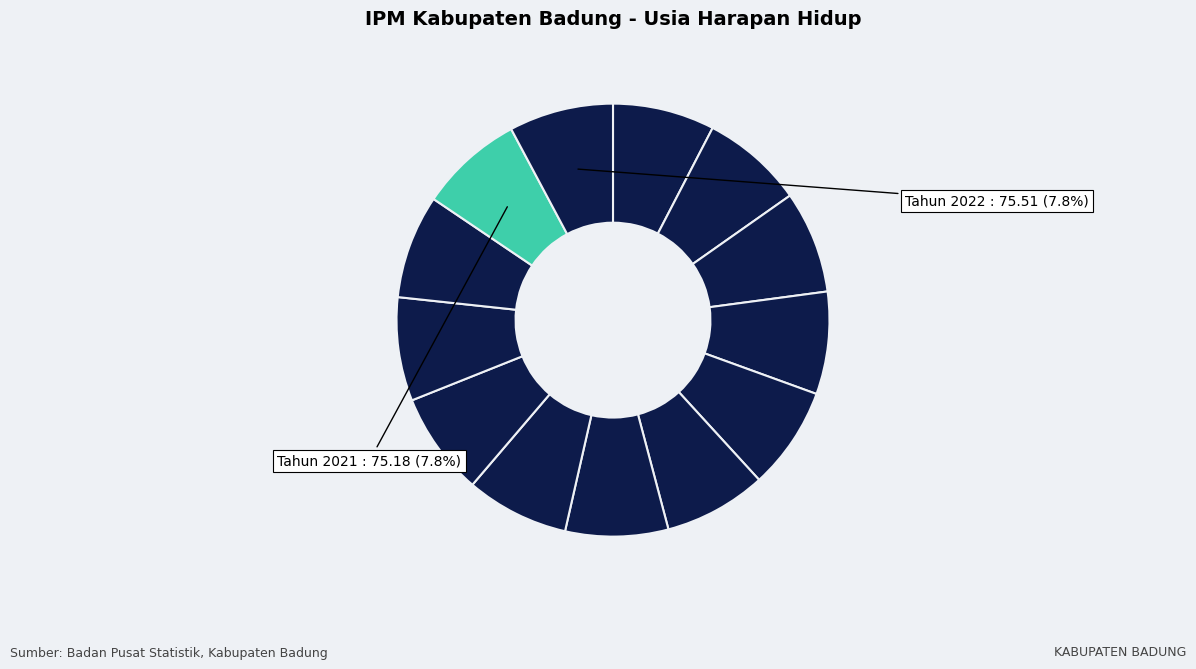

How many slices are in this pie chart?

13